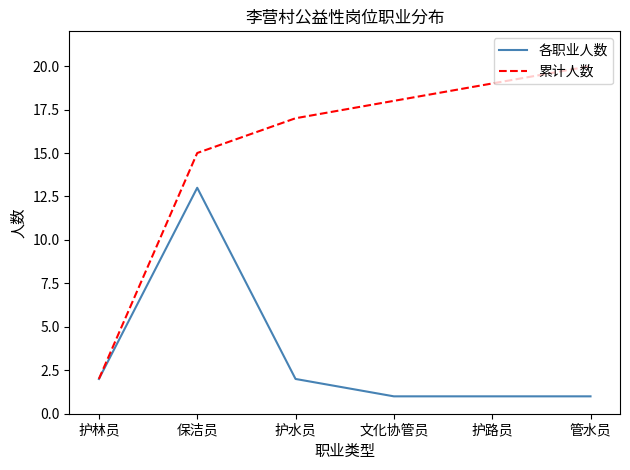

The value of 各职业人数 at 护路员 is 1. True or false?

True